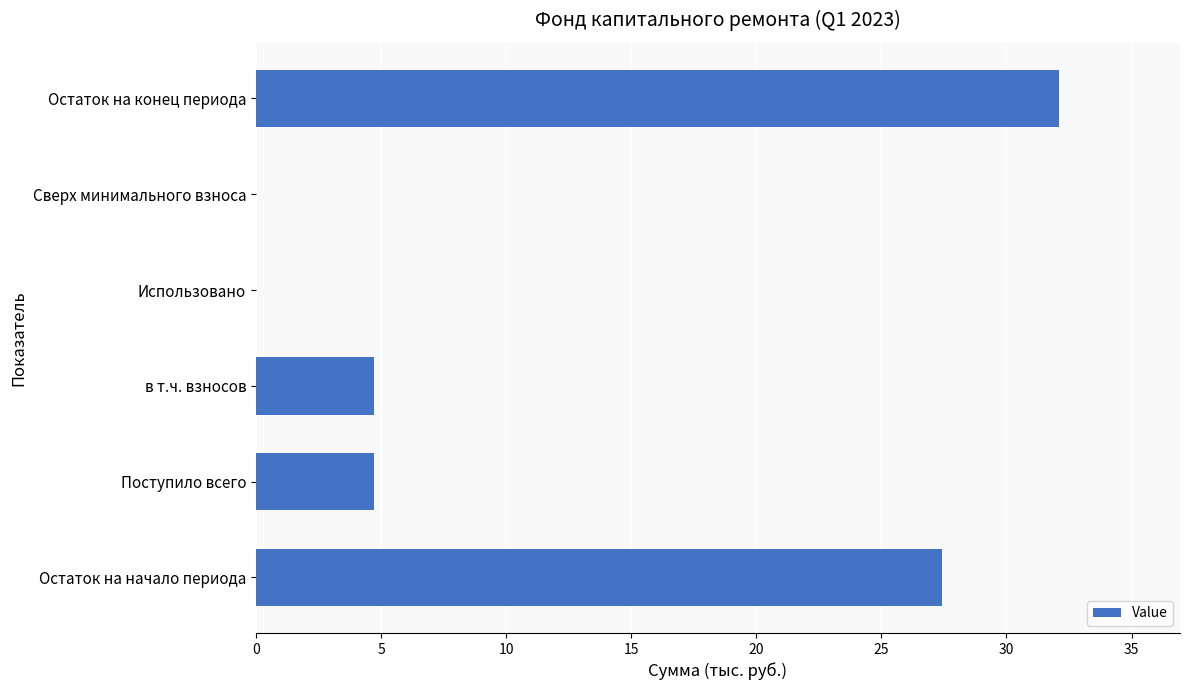

What is the ratio of the value at Остаток на начало периода to the value at Поступило всего?

5.8